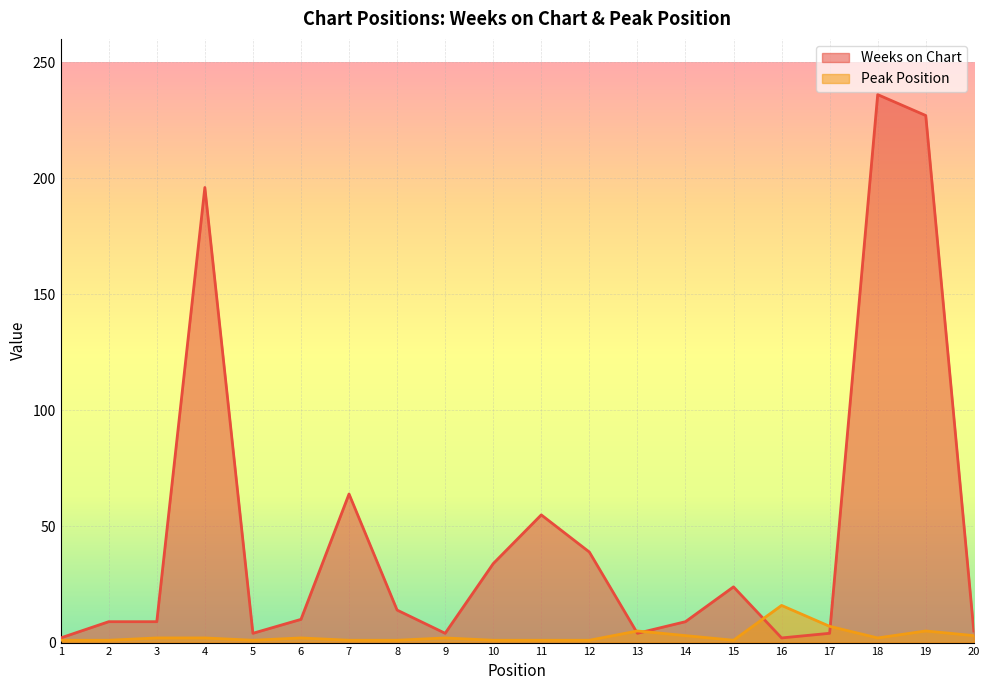

Which series has the largest total across all categories?

Weeks on Chart